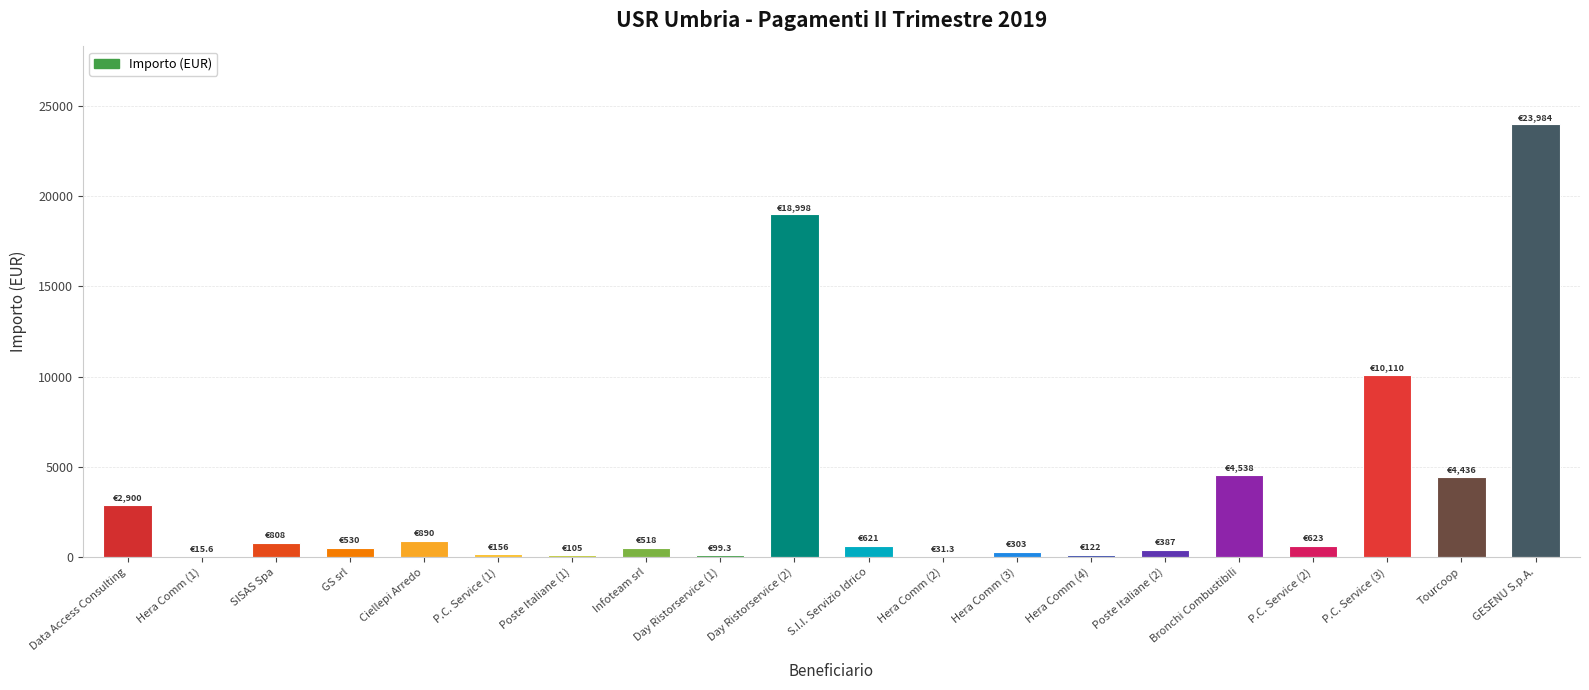

What is the average value?

3508.7